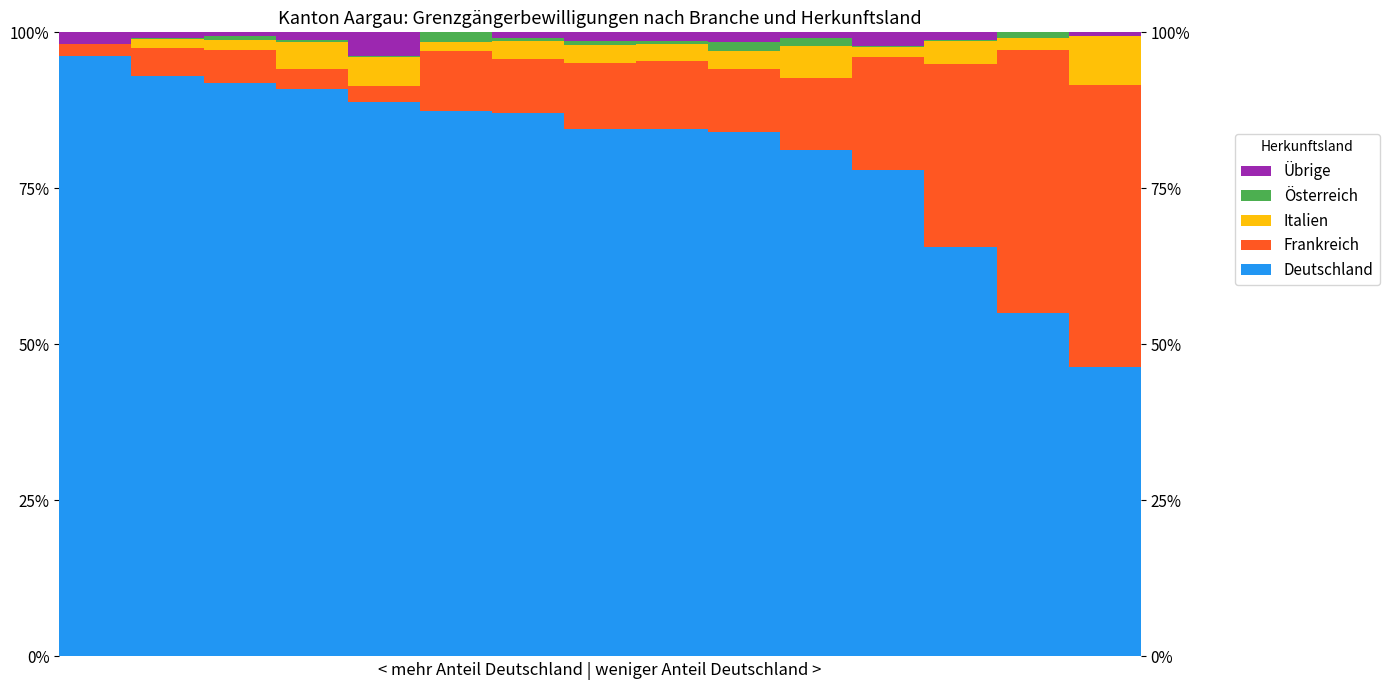

How many groups of bars are there?

15